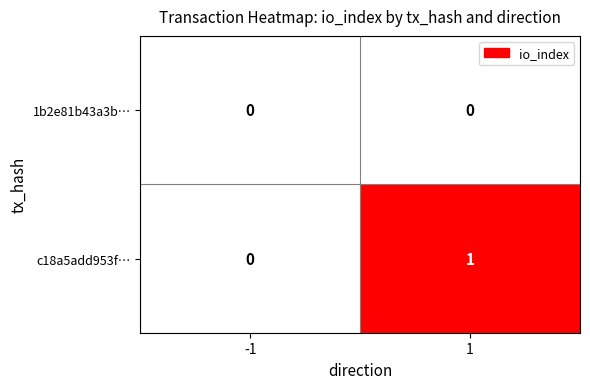

Reading left to right, transcribe all the data shown in this chart.

1b2e81b43a3b…: 0	0
c18a5add953f…: 0	1